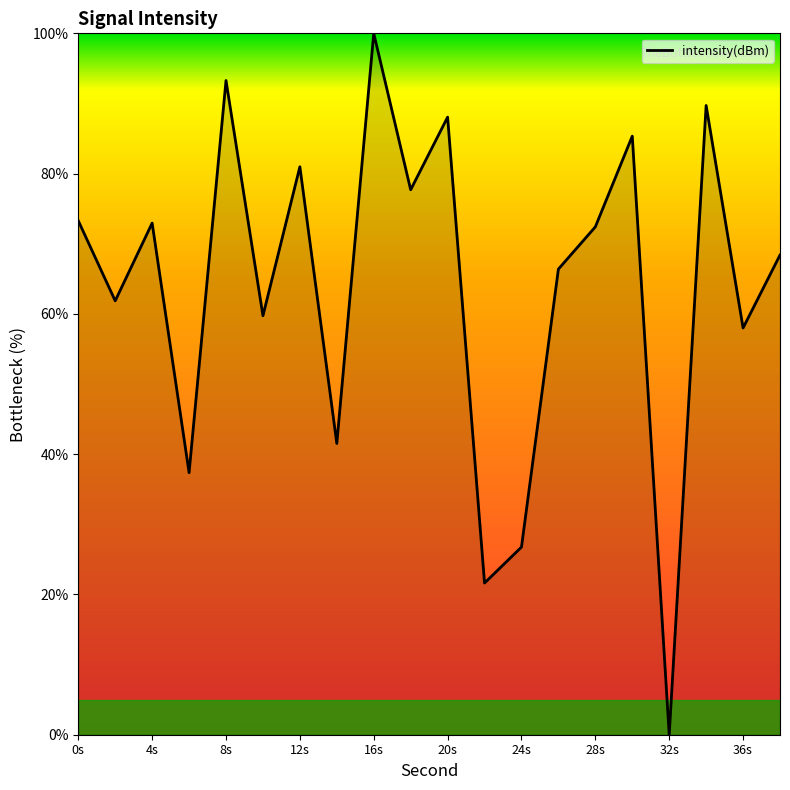

What is the greatest value displayed?

100.0